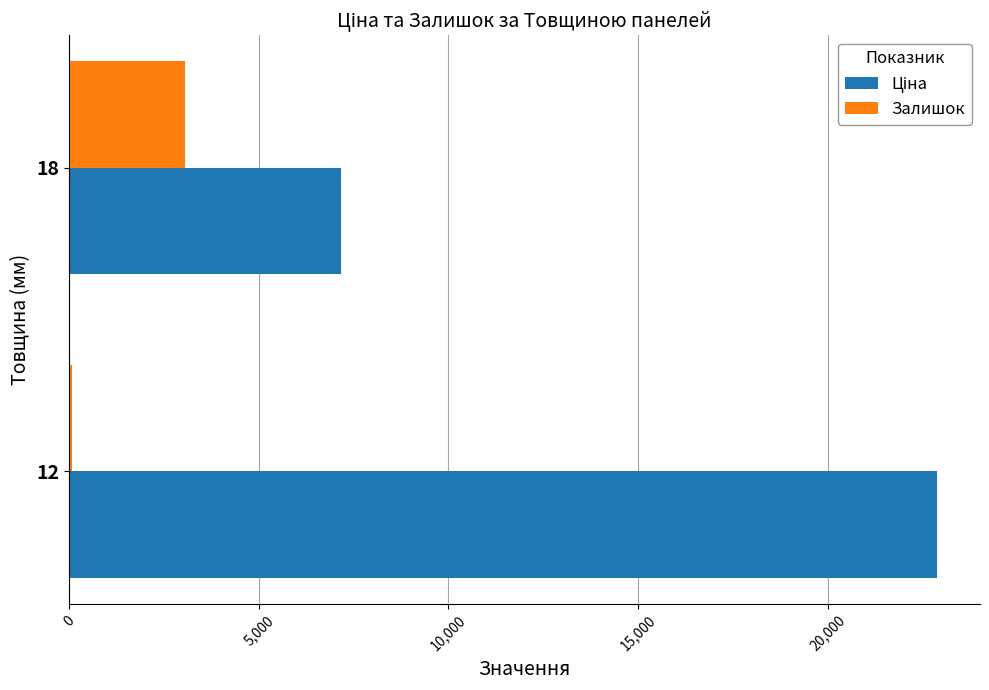

What is the sum of all Залишок values?

3123.0